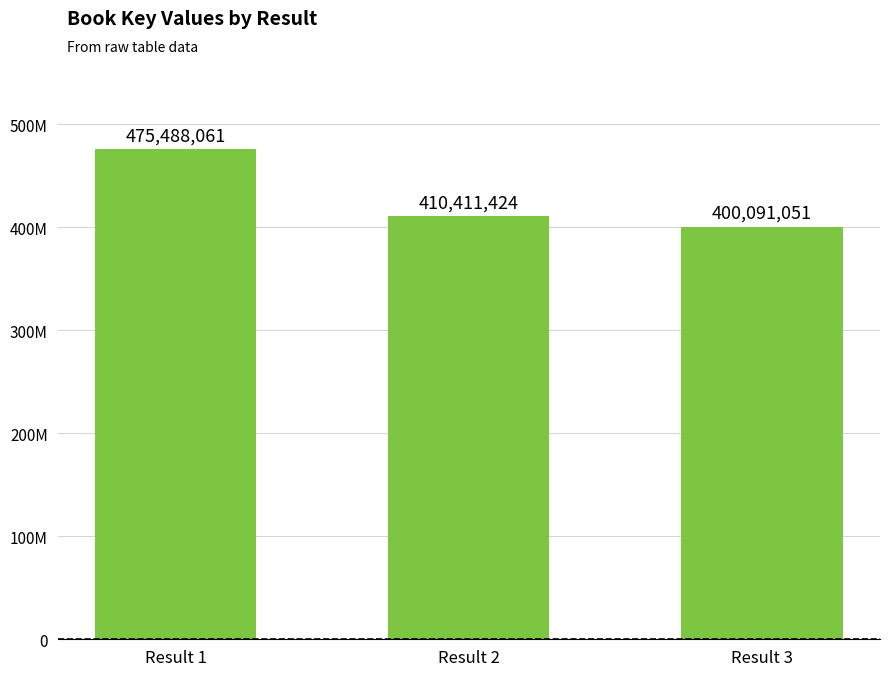

Count the values in the range 400091051 to 475488061.

3